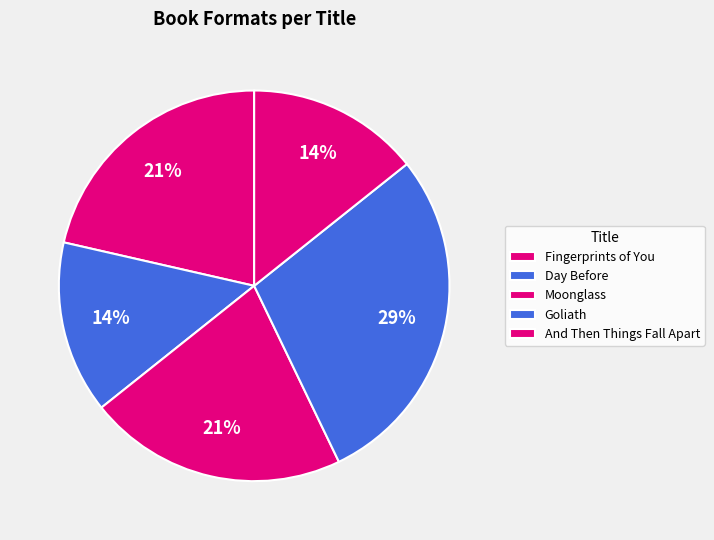

Count the number of slices in the pie.

5